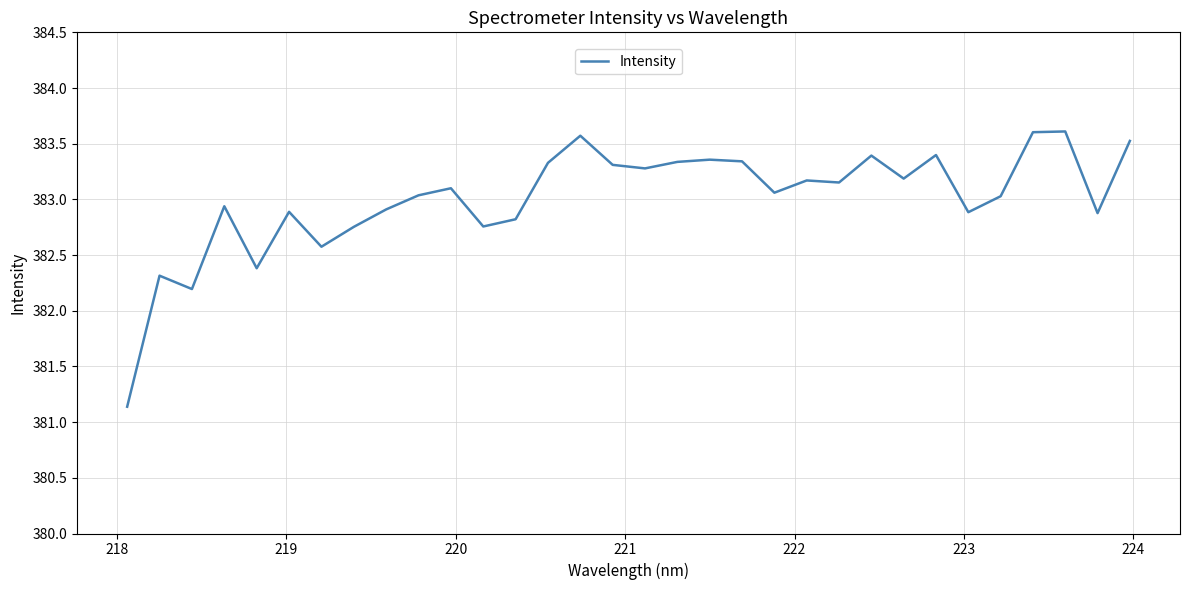

How many values are below 383?

13